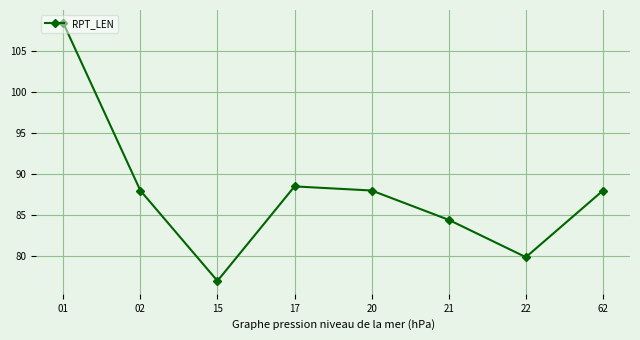

Approximately how many times larger is the value at 22 compared to 62?

0.9